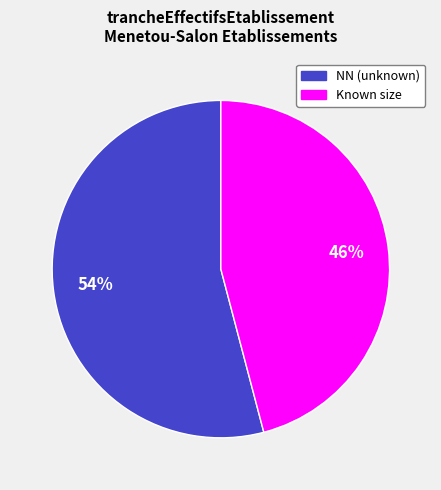

To the nearest percent, what is the average slice percentage?

50%